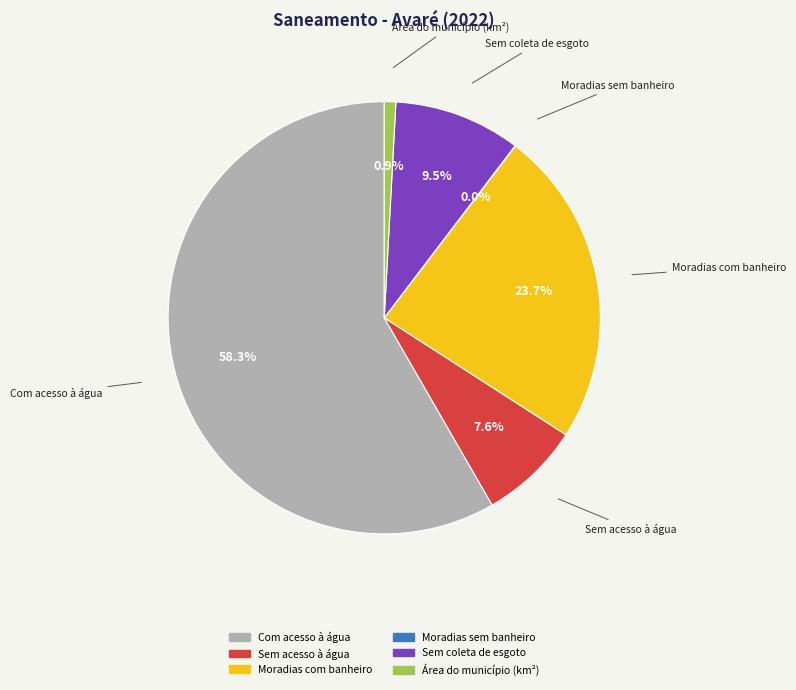

What is the total percentage of Moradias com banheiro and Sem acesso à água?

31.3%